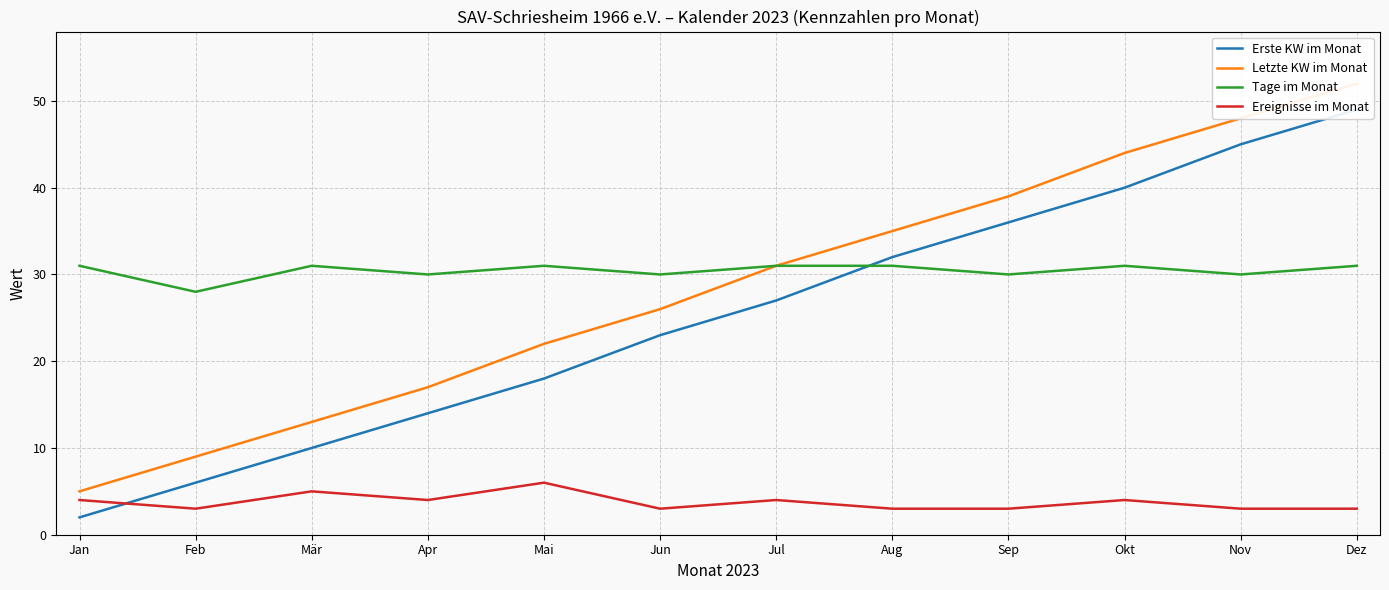

Which series changed the most between Jul and Aug?

Erste KW im Monat